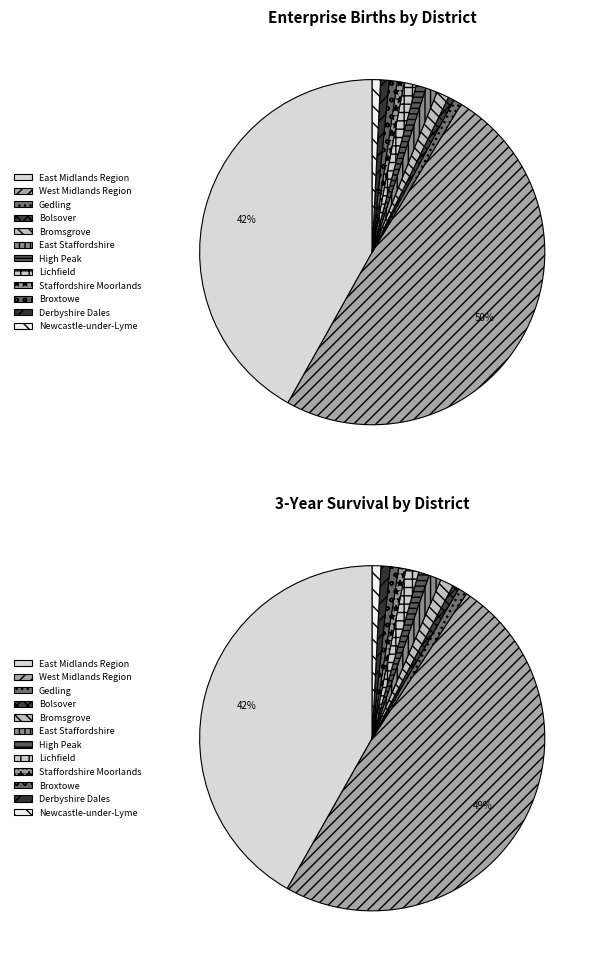

Rank the categories by value from highest to lowest.

West Midlands Region, East Midlands Region, Bromsgrove, Lichfield, East Staffordshire, High Peak, Derbyshire Dales, Gedling, Newcastle-under-Lyme, Broxtowe, Staffordshire Moorlands, Bolsover